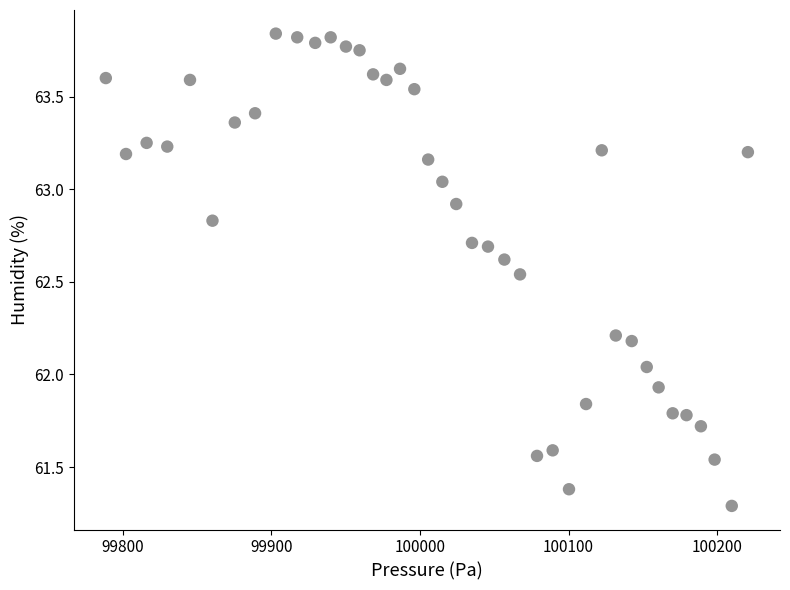

What is the range of X values (max minus min)?

432.2